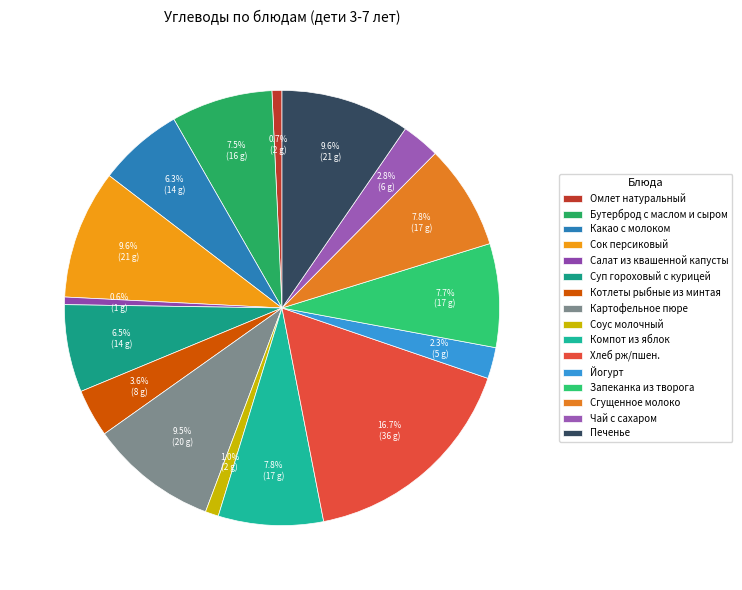

Rank the categories by value from highest to lowest.

Хлеб рж/пшен., Сок персиковый, Печенье, Картофельное пюре, Компот из яблок, Сгущенное молоко, Запеканка из творога, Бутерброд с маслом и сыром, Суп гороховый с курицей, Какао с молоком, Котлеты рыбные из минтая, Чай с сахаром, Йогурт, Соус молочный, Омлет натуральный, Салат из квашенной капусты